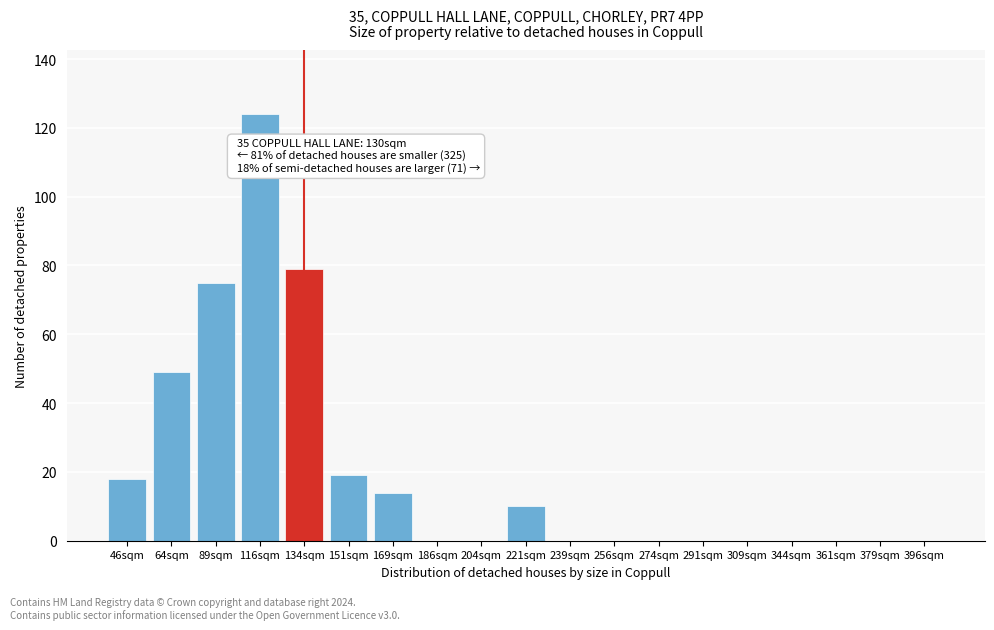

Reading right to left, what are all the values shown in this chart?

396sqm=0	379sqm=0	361sqm=0	344sqm=0	309sqm=0	291sqm=0	274sqm=0	256sqm=0	239sqm=0	221sqm=10	204sqm=0	186sqm=0	169sqm=14	151sqm=19	134sqm=79	116sqm=124	89sqm=75	64sqm=49	46sqm=18